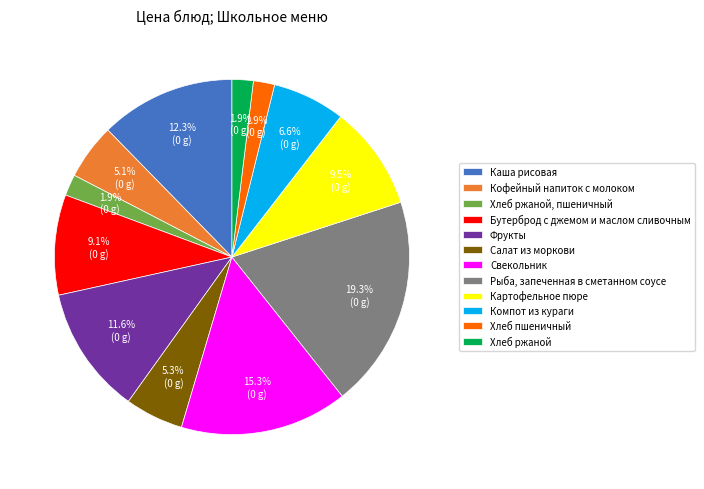

To the nearest percent, what is the combined percentage of Хлеб ржаной, пшеничный and Хлеб ржаной?

4%